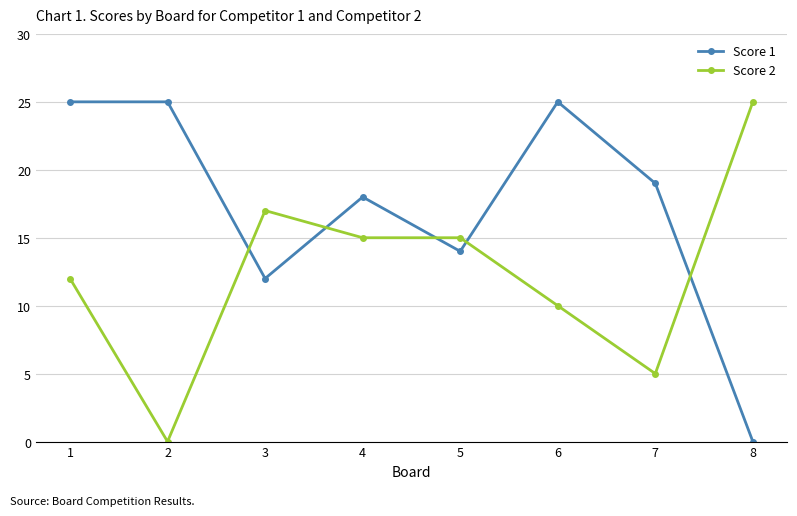

How many lines are shown in the chart?

2